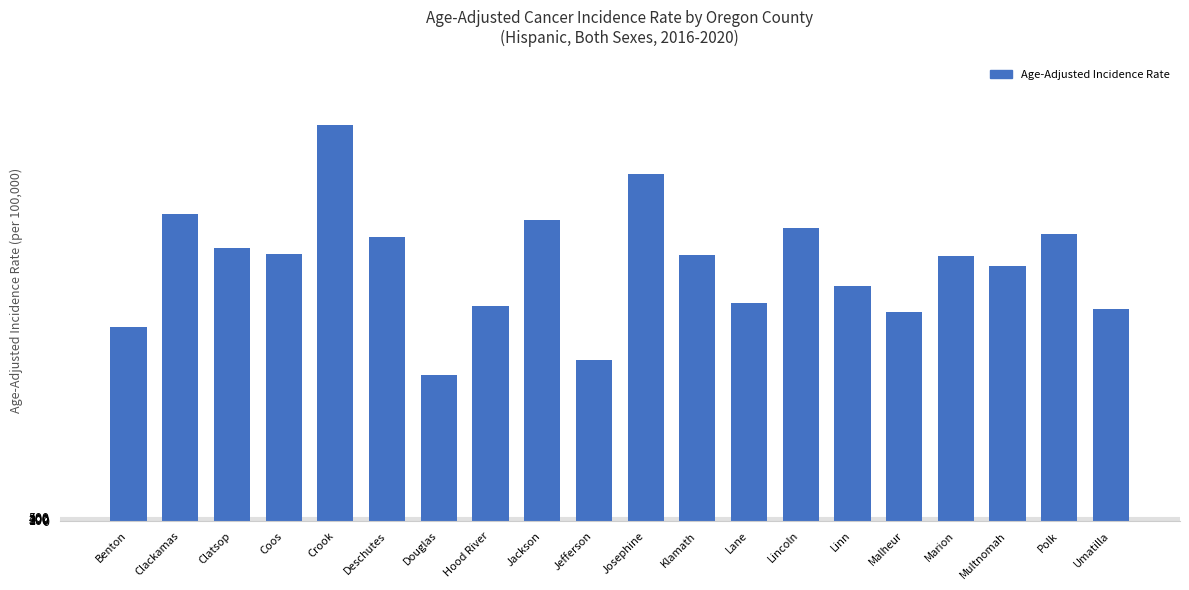

Which category has the highest value across all series?

Crook